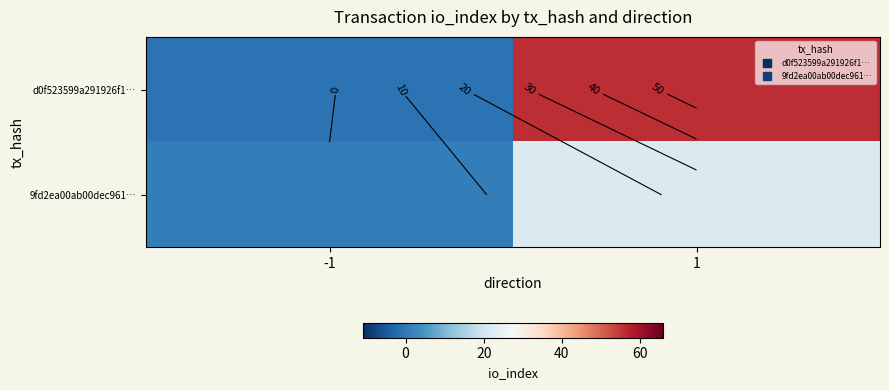

What is the total value across all series at 1?

78